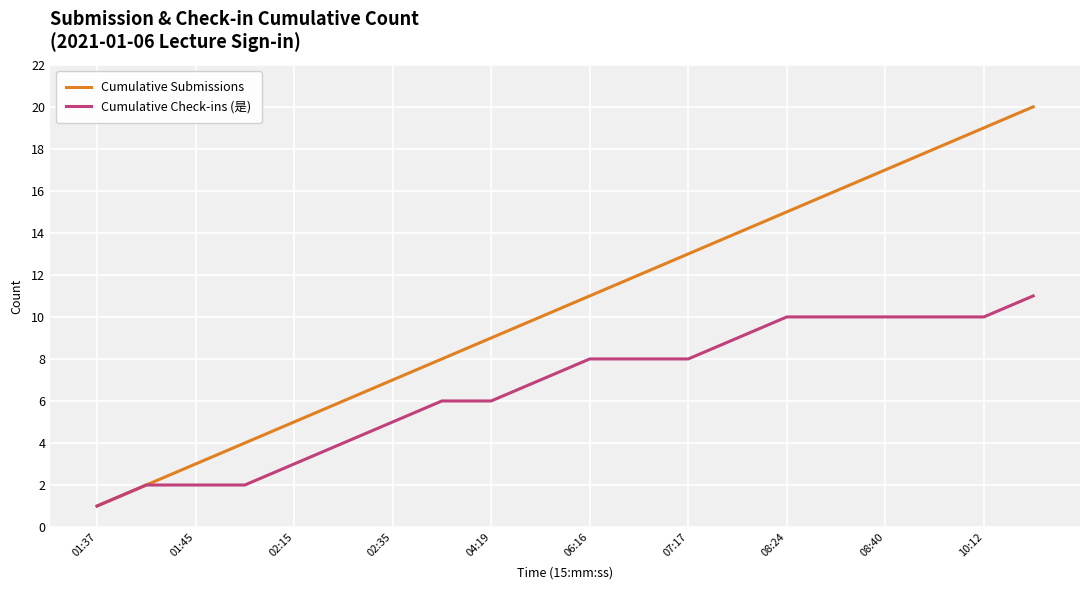

What is the smallest value displayed?

1